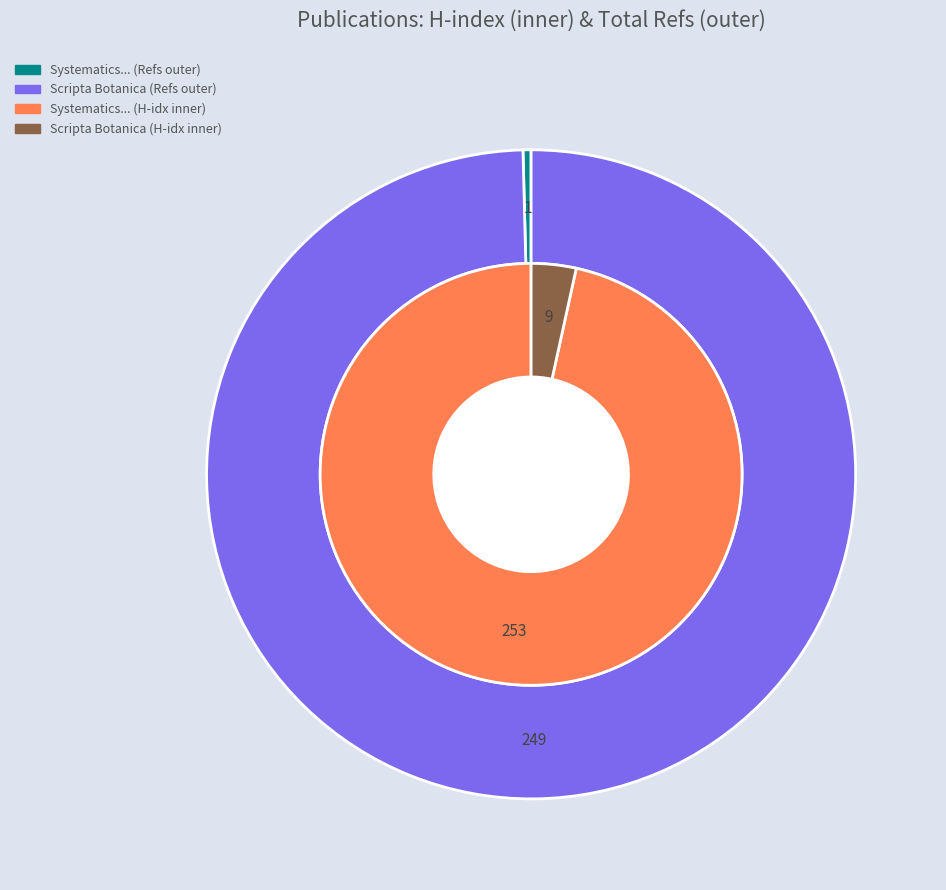

Does Scripta Botanica Belgica represent more than half of the total?

No